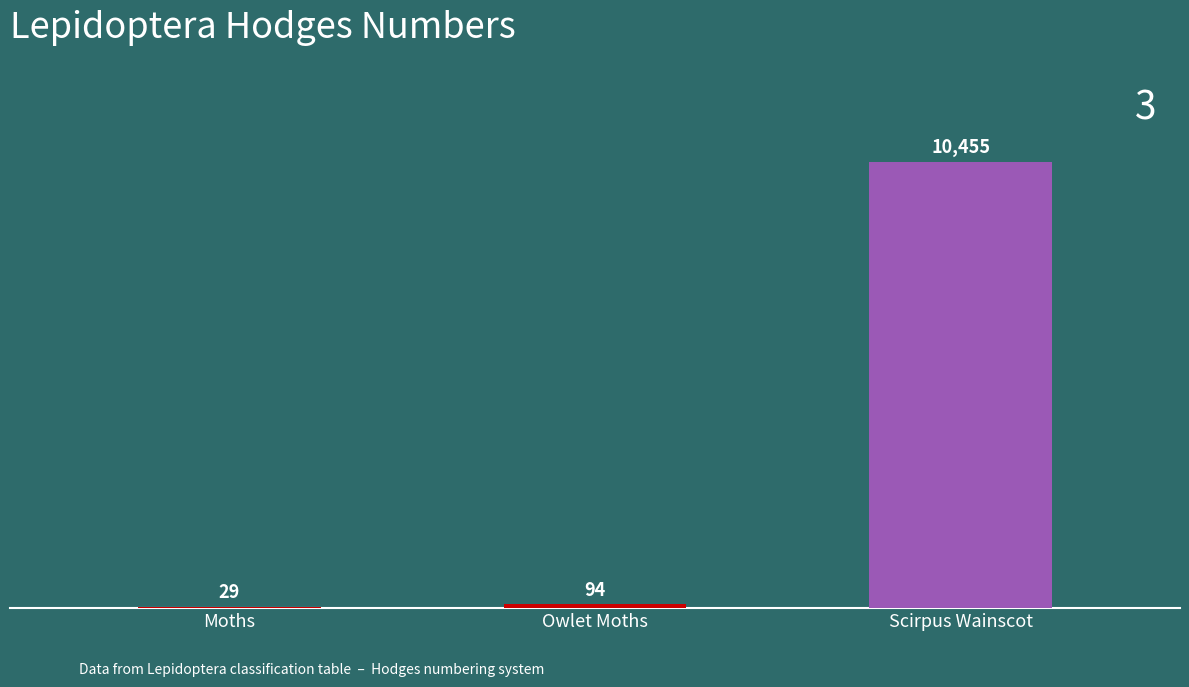

What is the ratio of the value at Scirpus Wainscot to the value at Moths?

360.5